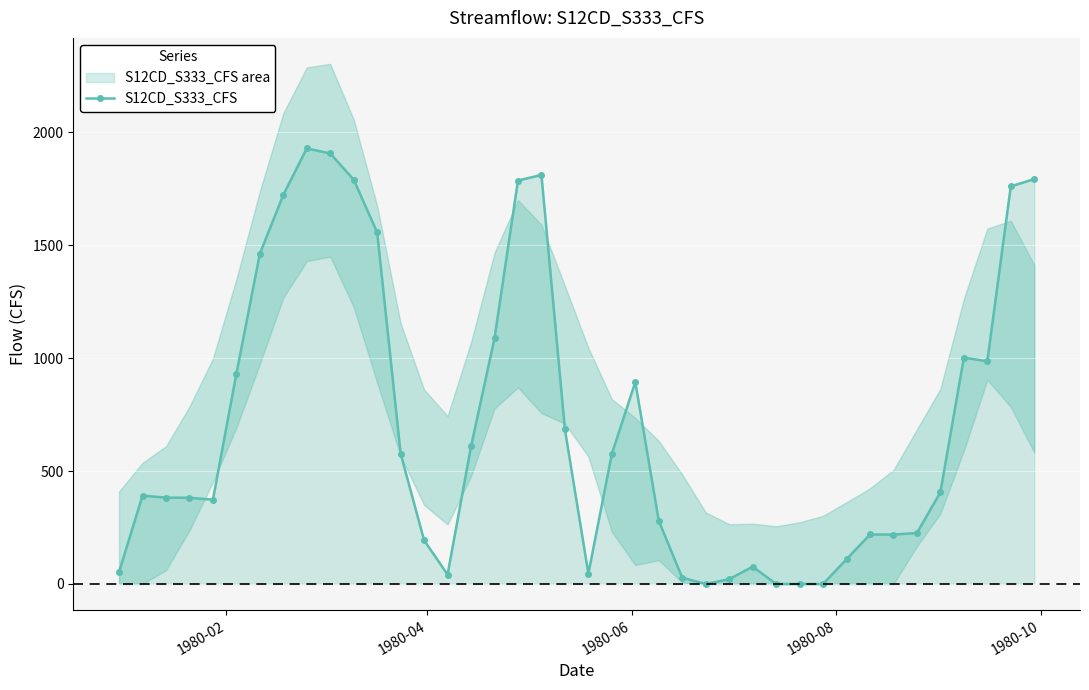

What is the difference between the second highest and minimum values?

1905.7